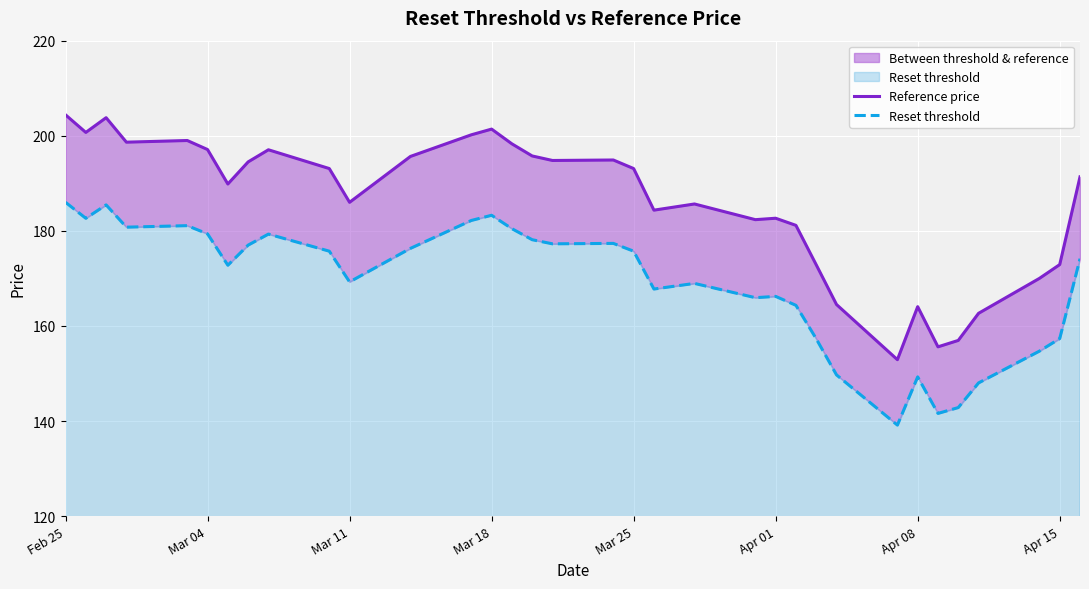

How many interior local peaks does the Reference price series have?

8